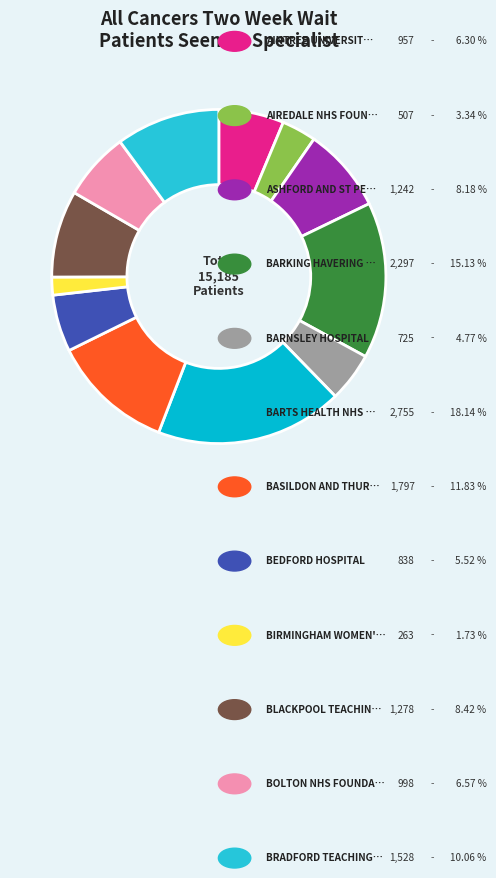

To the nearest percent, what is the difference between the largest and smallest slice percentages?

16%